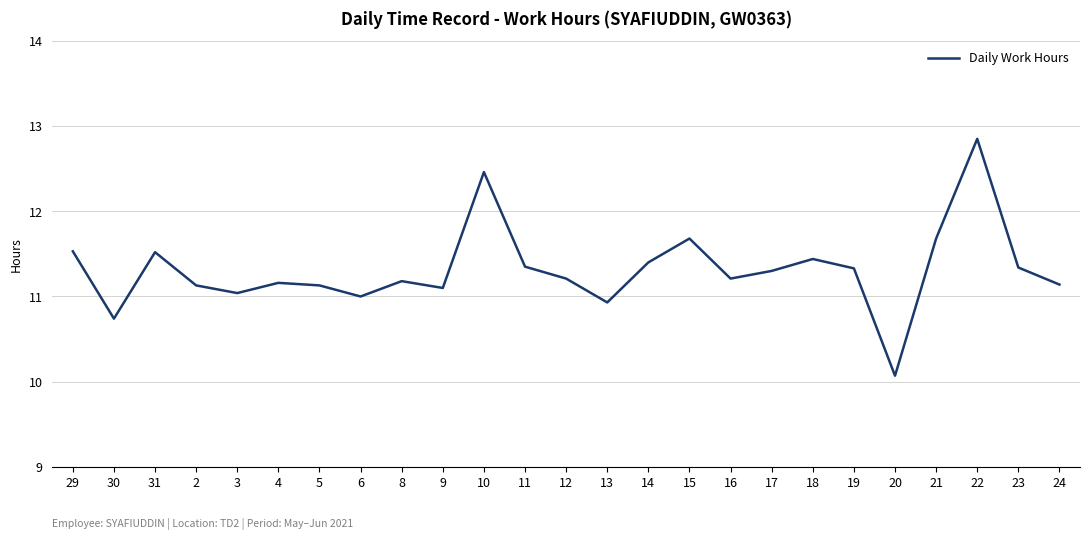

Which category has the highest value across all series?

22